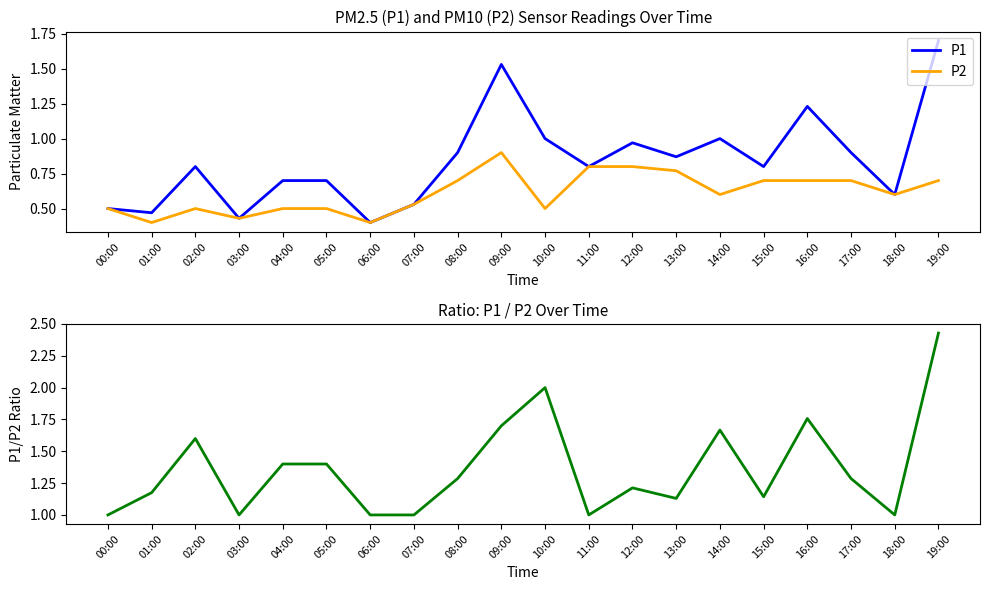

True or false: P2 and P1 intersect in this chart.

False